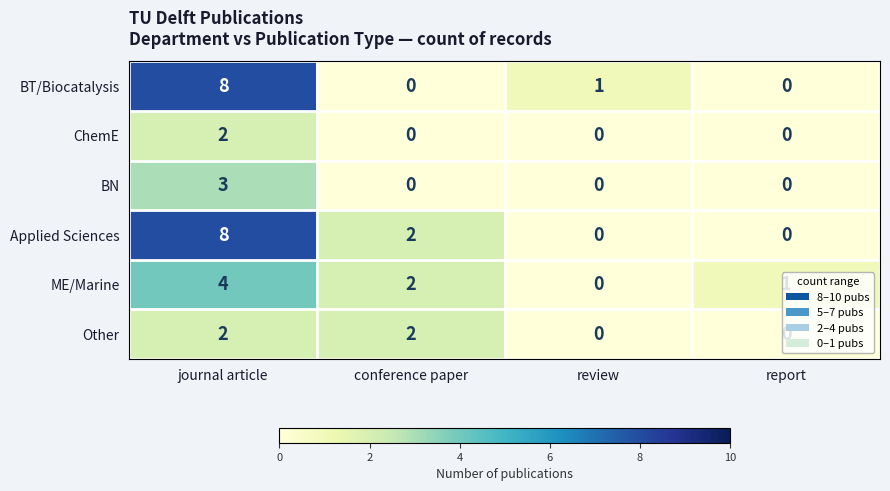

How many Other values are between 0 and 2?

4